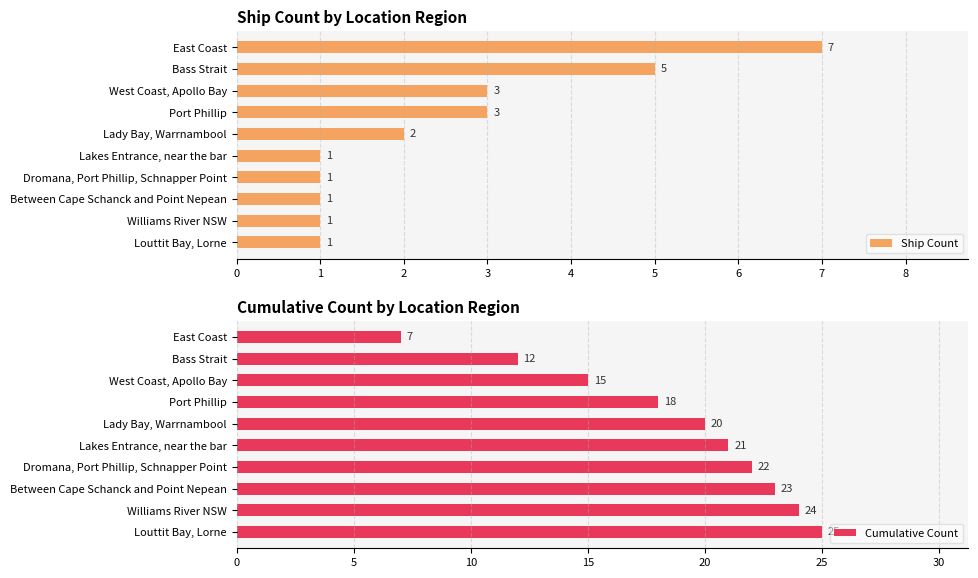

How many series are shown in this chart?

2